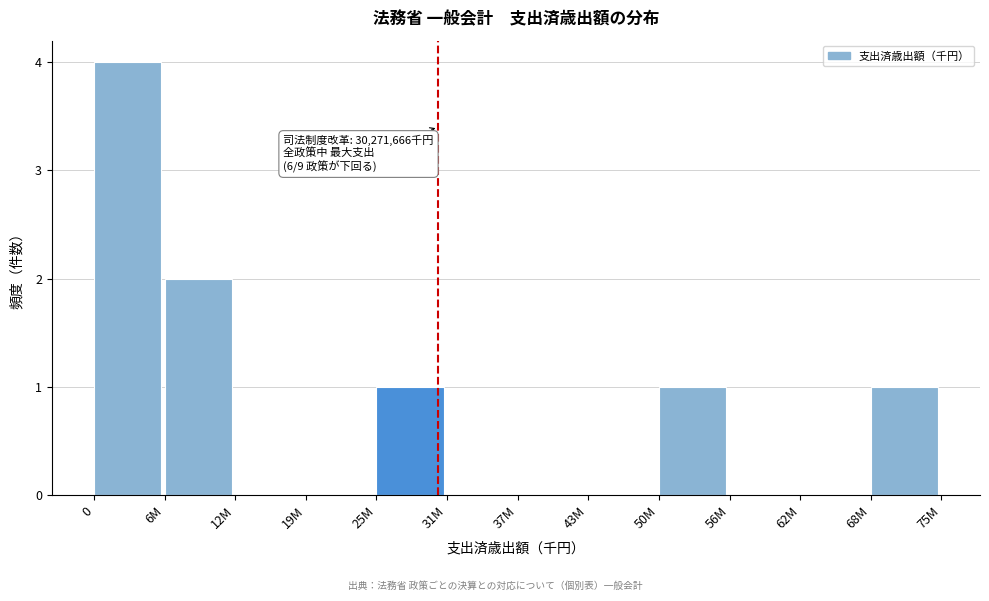

Reading left to right, extract all data points from this chart.

0=4	6M=2	12M=0	19M=0	25M=1	31M=0	37M=0	43M=0	50M=1	56M=0	62M=0	68M=1